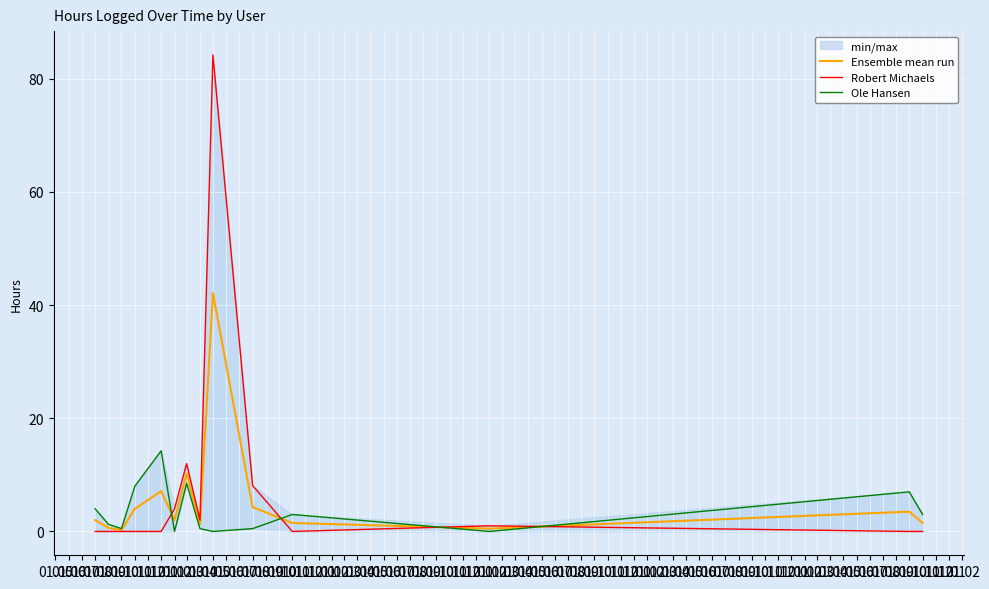

Where does the Ole Hansen series first go above 3?

01.08